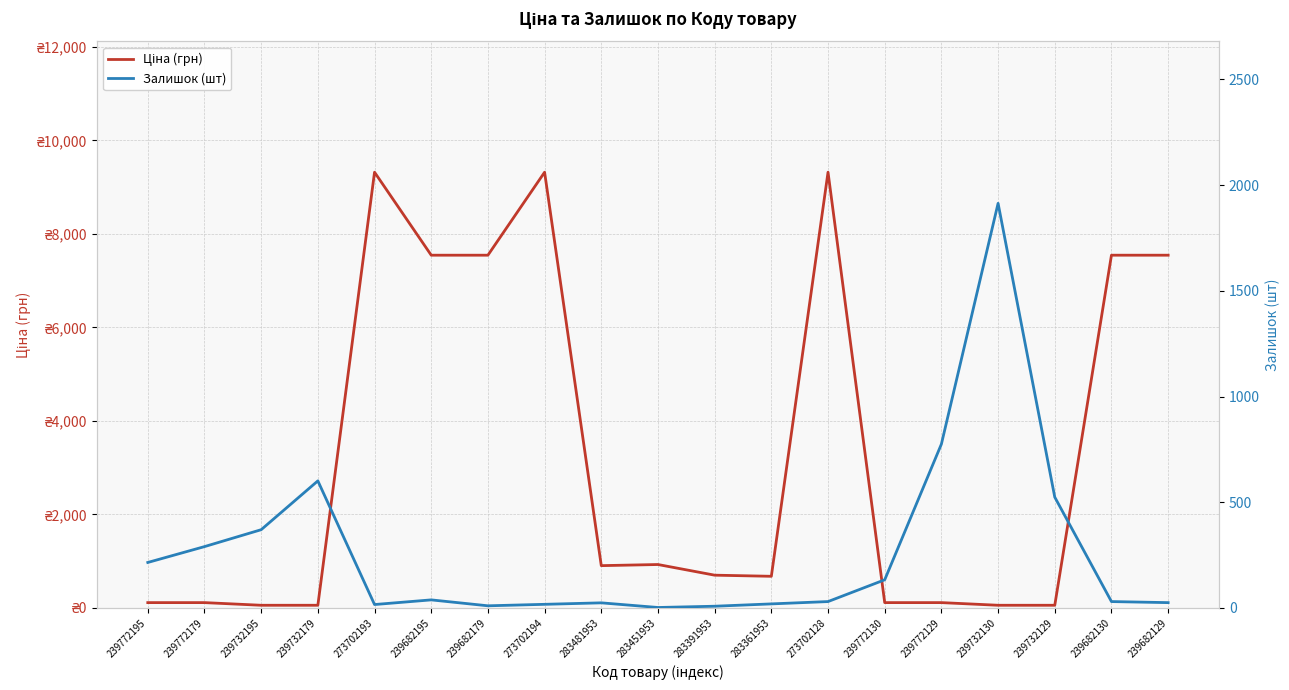

Where is the first local maximum for Залишок (шт)?

239732179